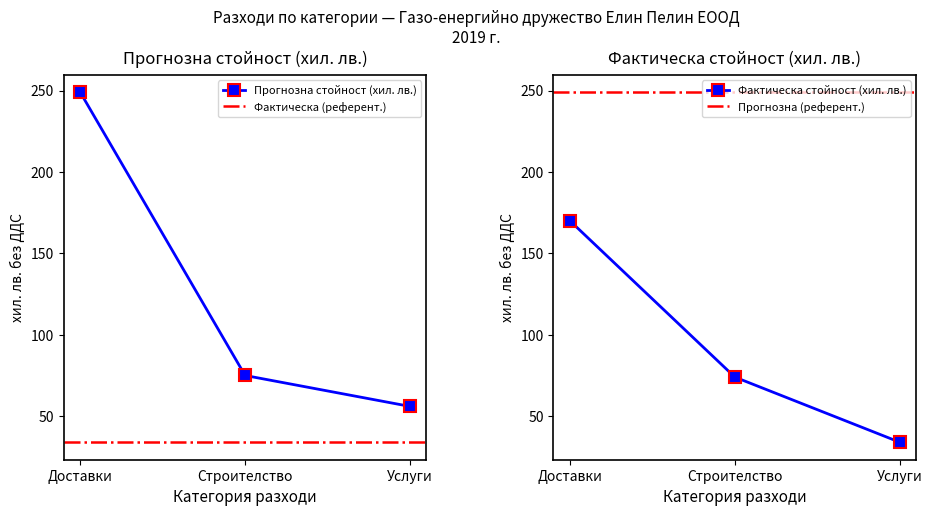

Where does the Прогнозна стойност (хил. лв.) series first go above 75?

Доставки